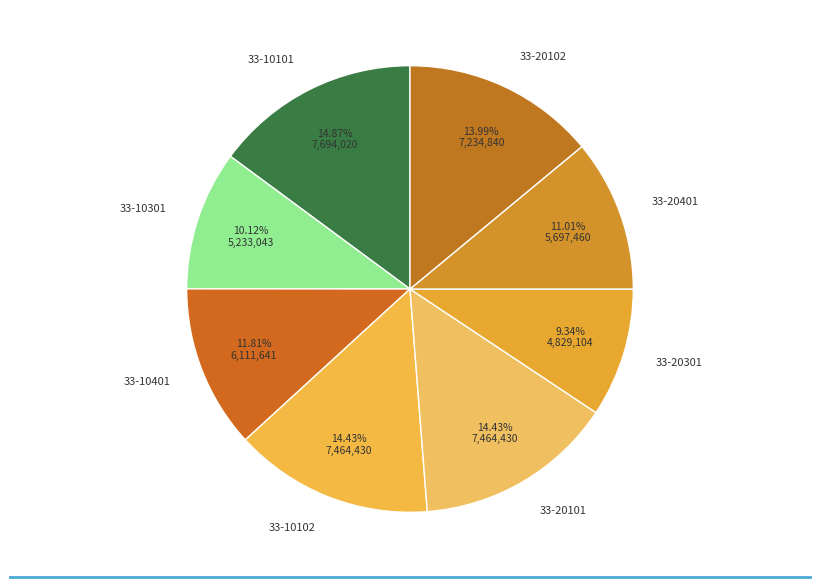

What percentage is the 33-10301 slice, to the nearest percent?

10%